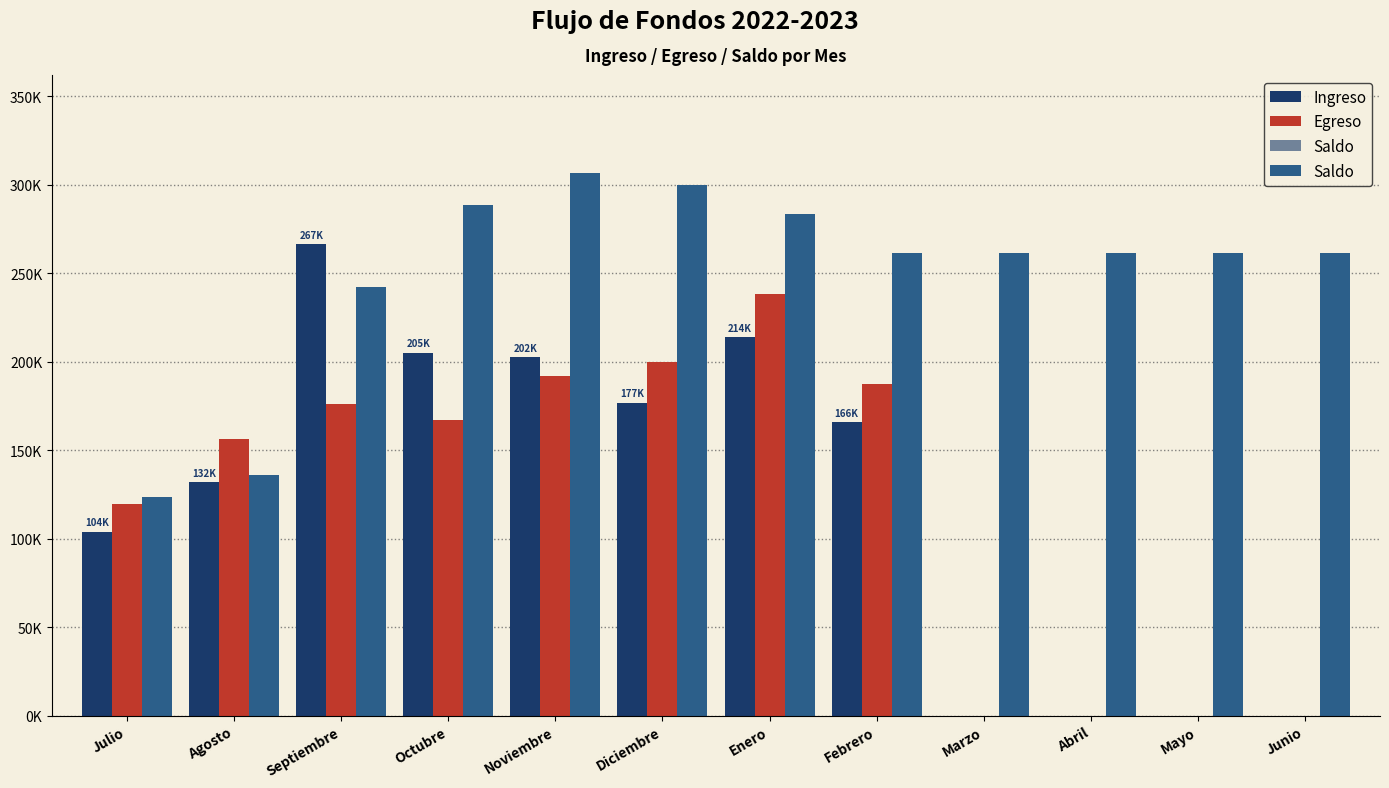

Which series has the largest total across all categories?

Saldo